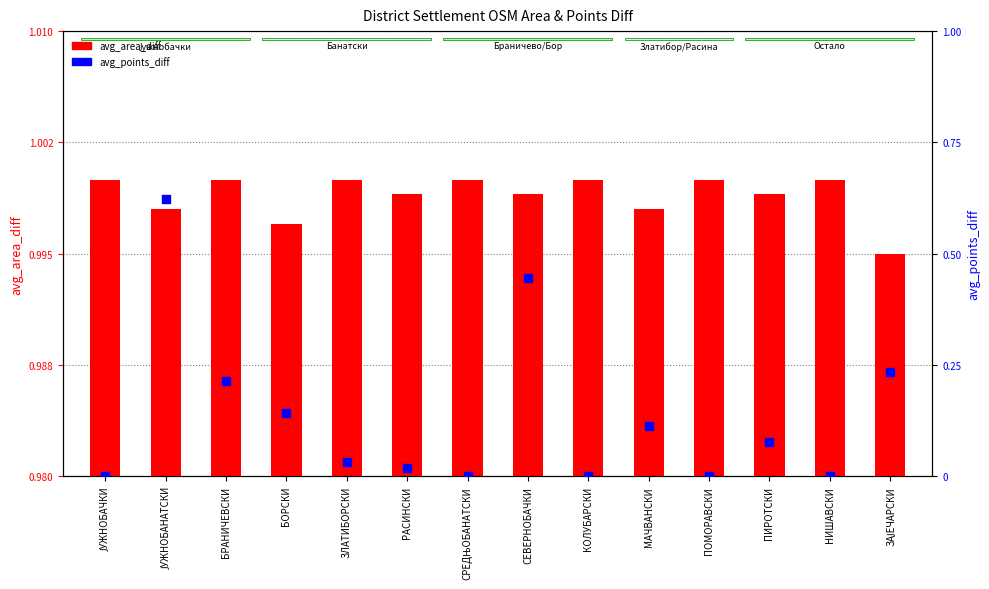

Is the value of avg_points_diff at НИШАВСКИ greater than the value of avg_area_diff at БОРСКИ?

No